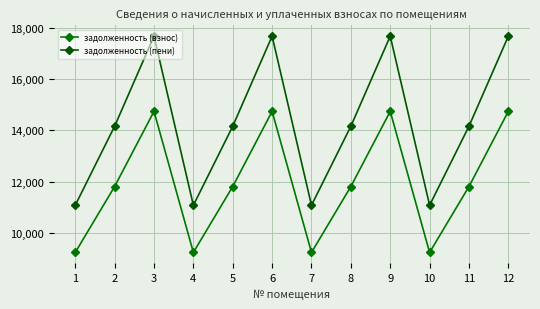

Does the chart have visible grid lines?

Yes